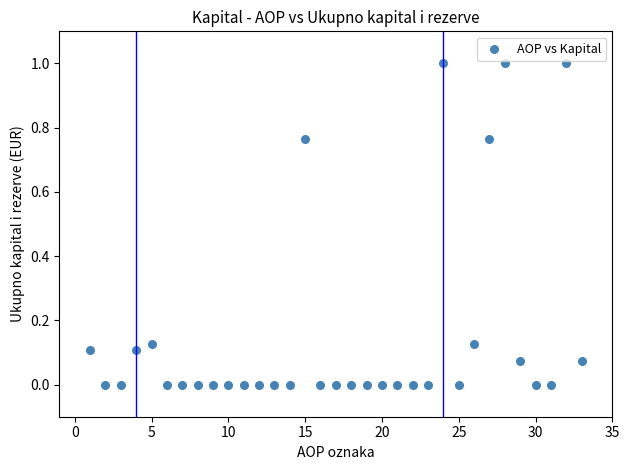

What is the range of Y values (max minus min)?

1.0